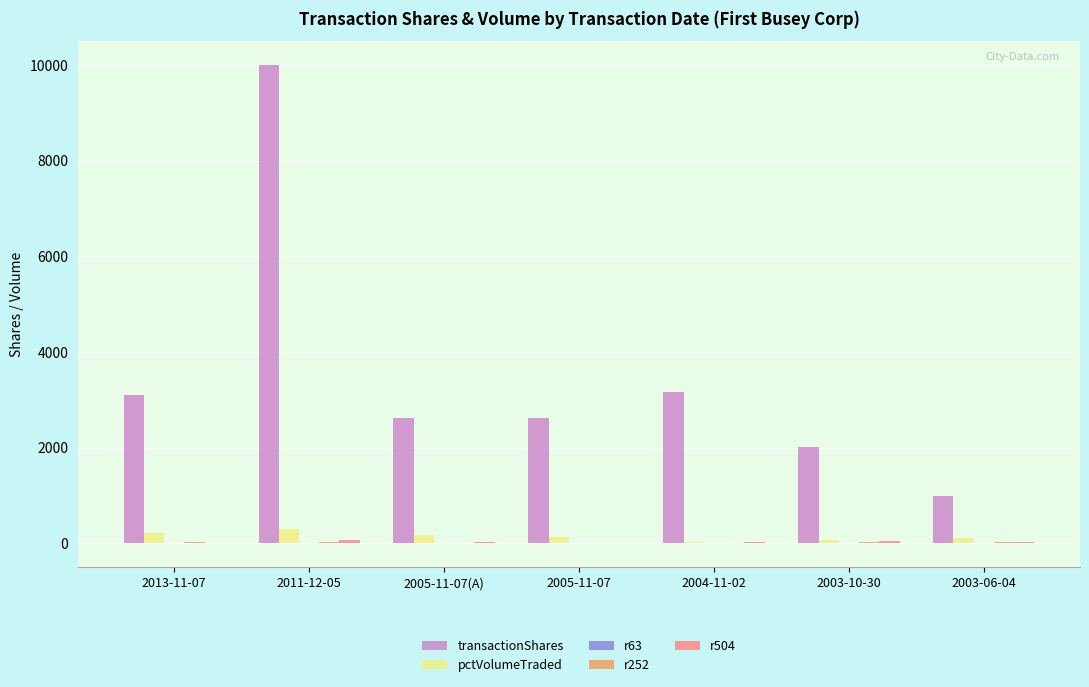

What is the sum of all pctVolumeTraded values?

1061